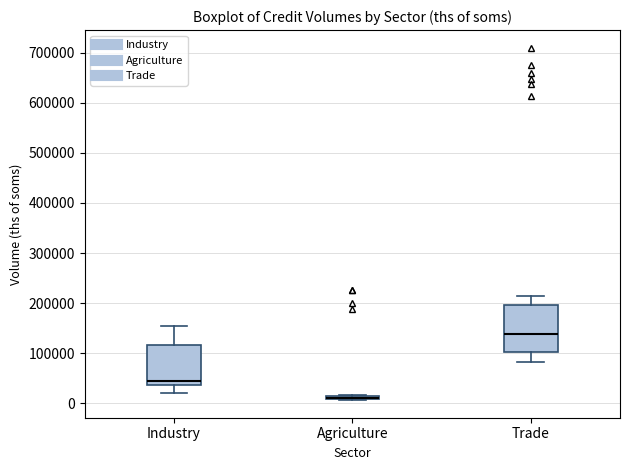

Which box's median line is the highest?

Trade